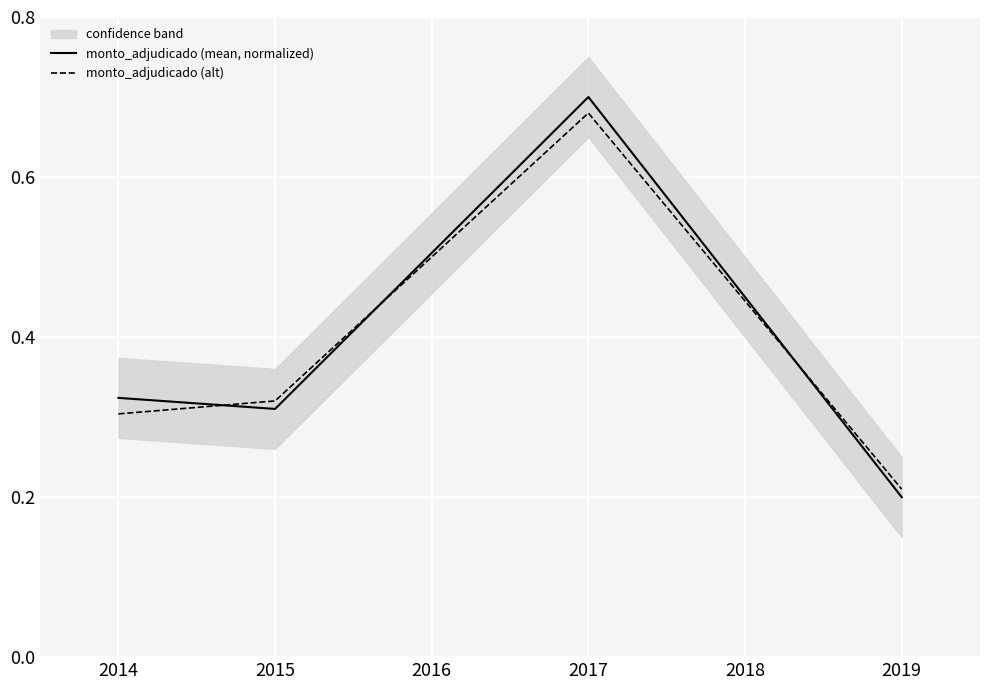

Where is monto_adjudicado (alt) nearest to the value 0?

2019